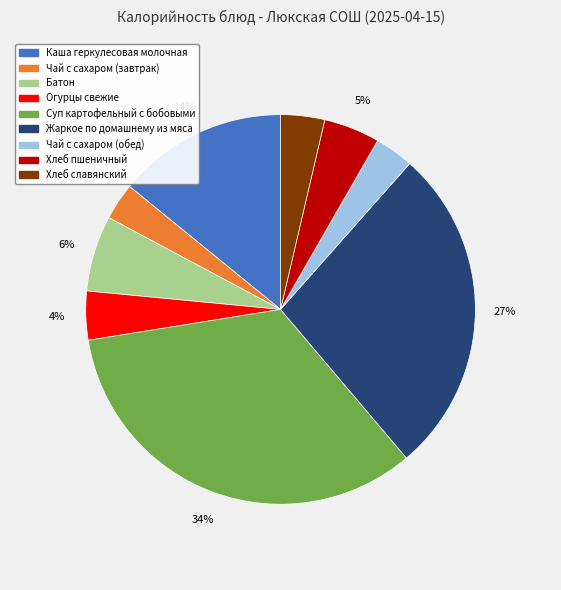

Count the number of slices in the pie.

9